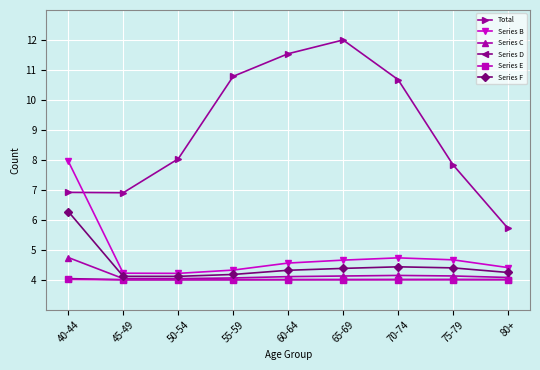

Where is the first local maximum for Total?

65-69